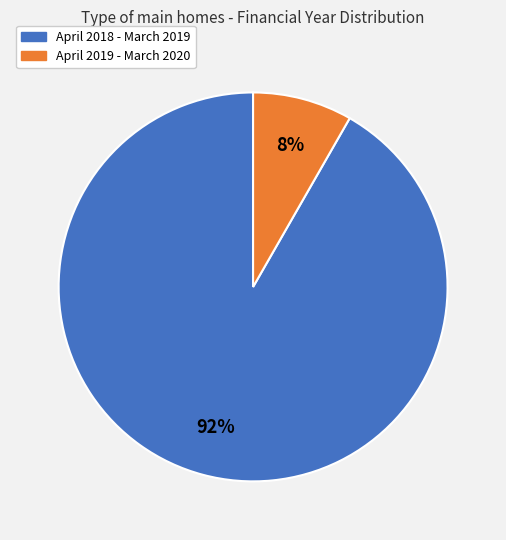

Is the sum of April 2018 - March 2019 and April 2019 - March 2020 greater than half?

Yes